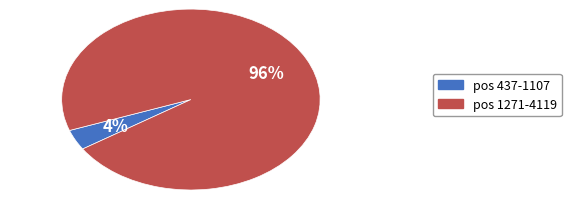

To the nearest percent, what is the average slice percentage?

50%